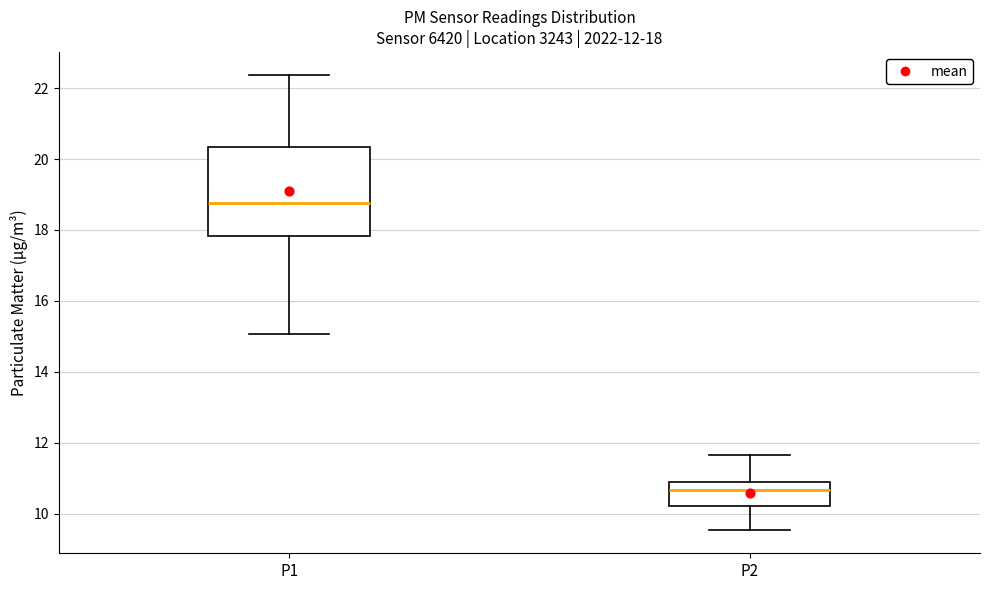

Comparing the boxes themselves (not the whiskers), which one is the tallest?

P1